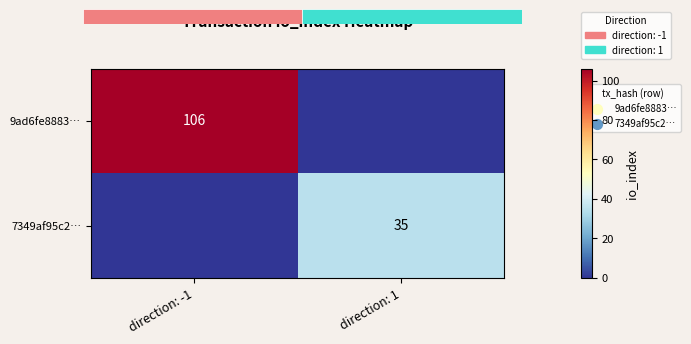

Which label corresponds to the largest value in the chart?

direction: -1